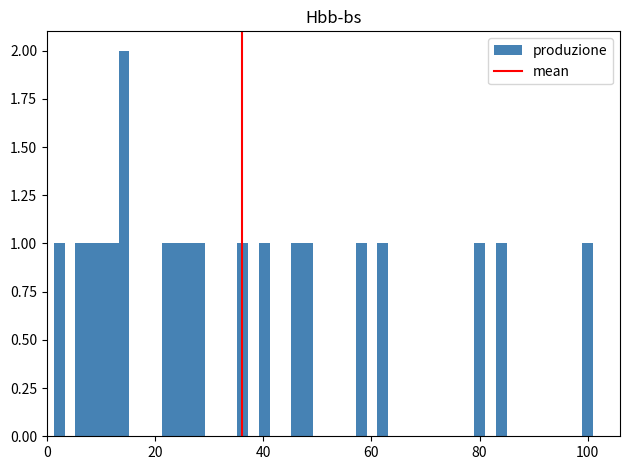

Read against the x-axis, roughly where is the centre of the tallest bar?

14